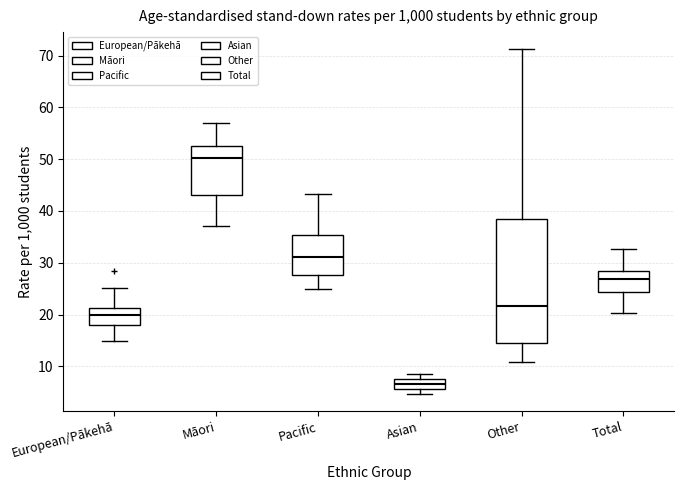

Comparing the boxes themselves (not the whiskers), which one is the tallest?

Other